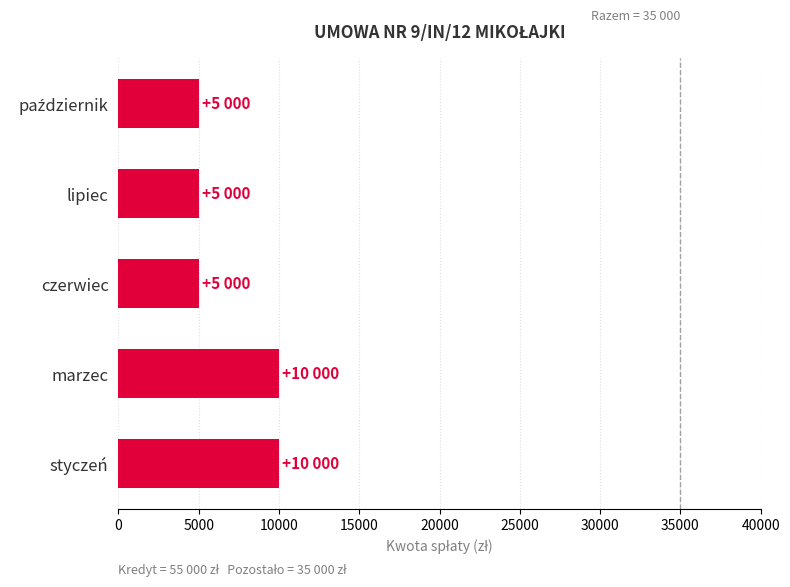

Count the number of data series in this chart.

1